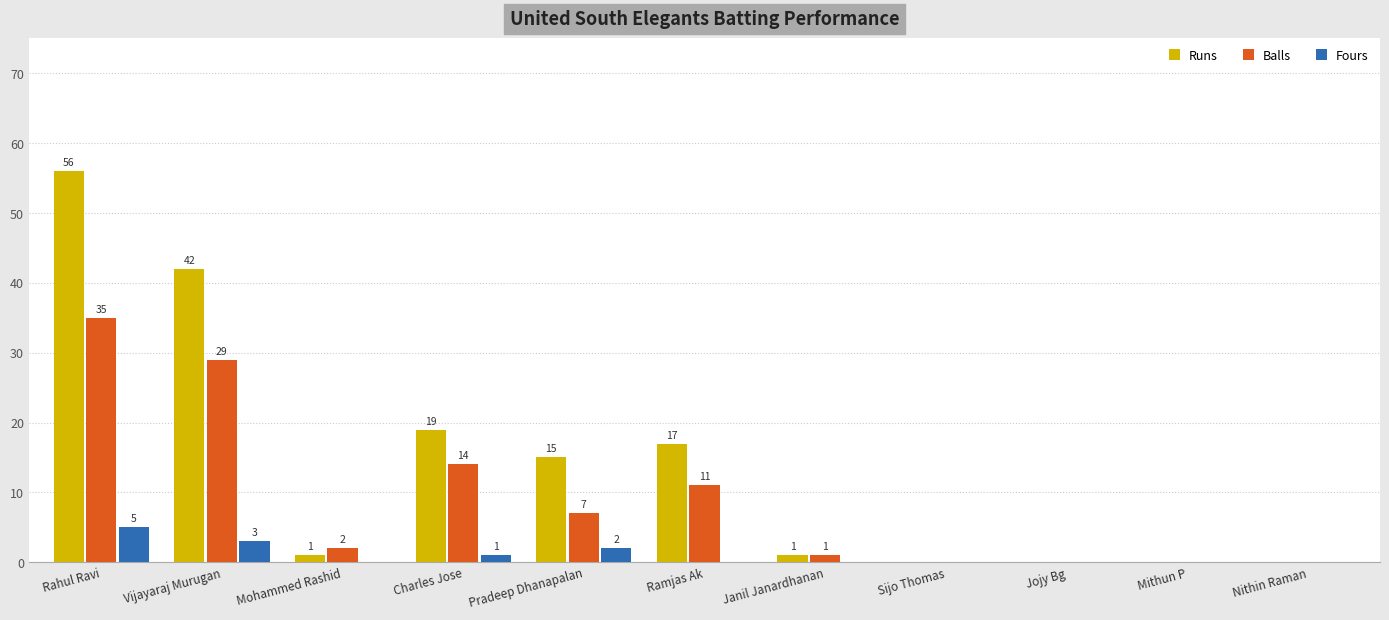

Which label corresponds to the largest value in the chart?

Rahul Ravi